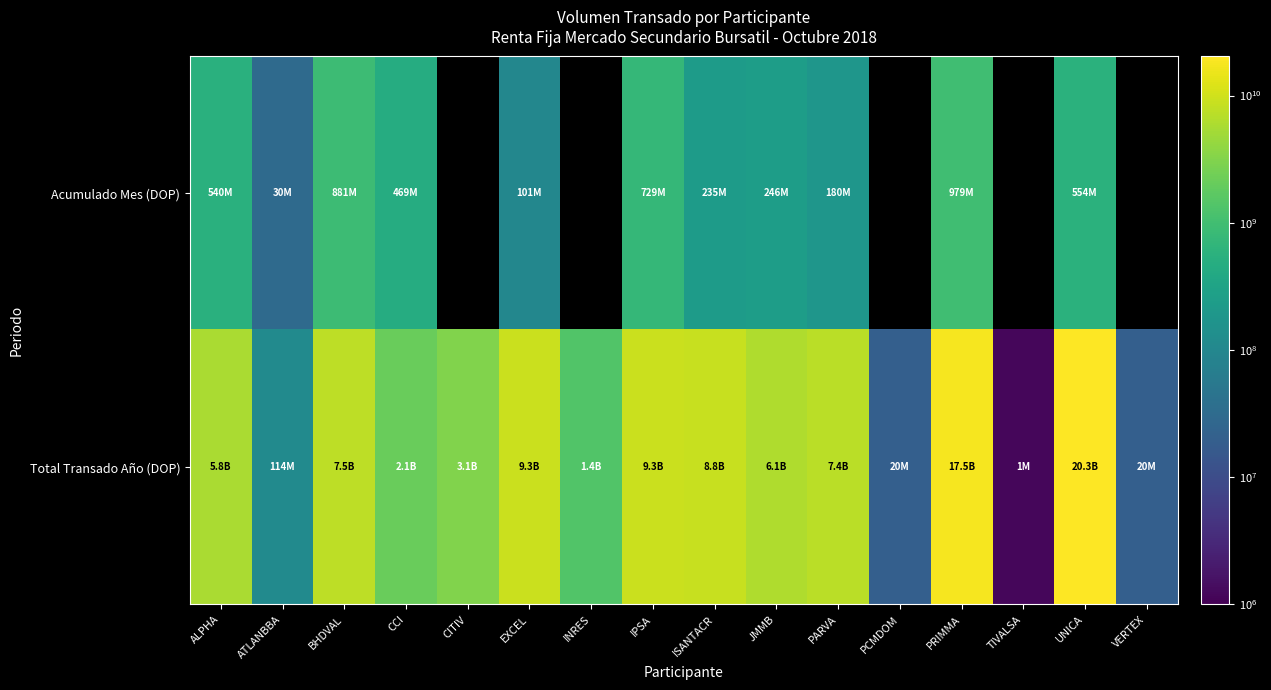

At which category is the sum across all series the highest?

UNICA